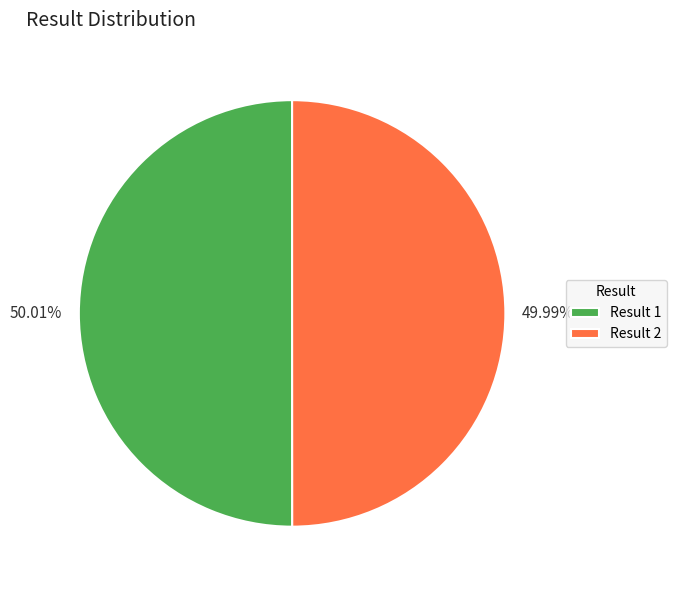

Is there a majority slice in this chart?

Yes